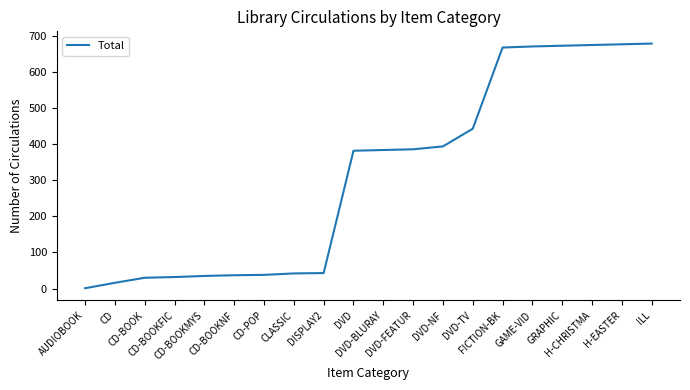

What is the difference between the maximum and minimum values?

678